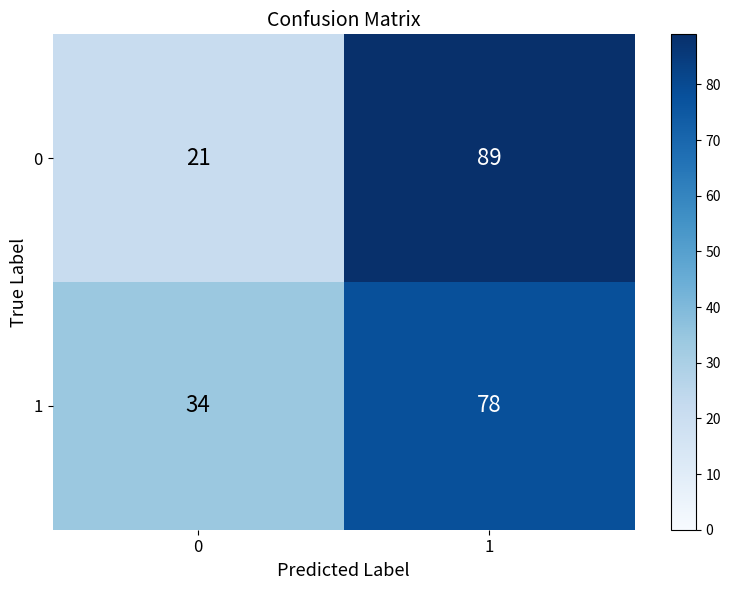

Is it true that 0 equals 27 at 0?

False